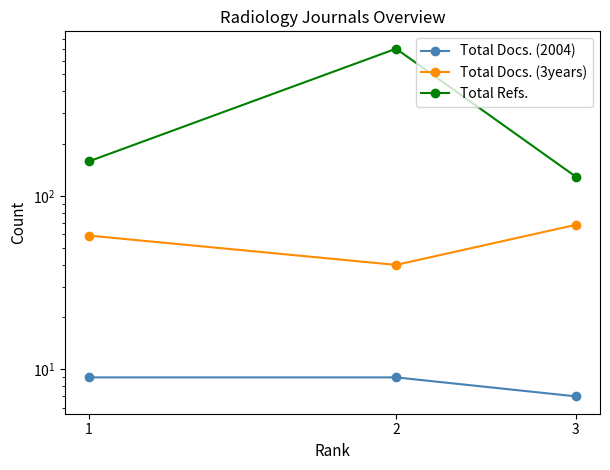

What is the minimum value for Total Docs. (3years)?

40